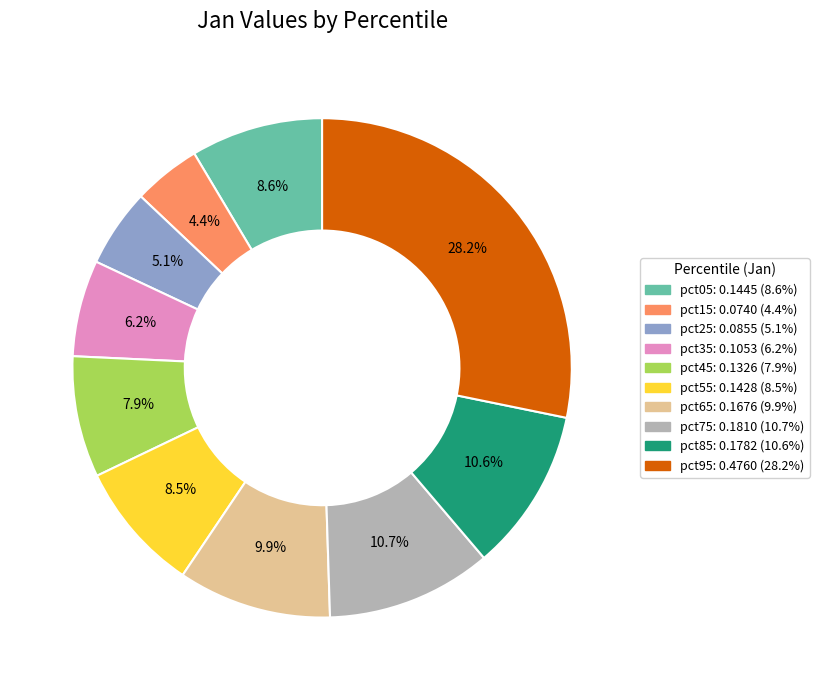

The pct35 slice represents 14% of the pie. True or false?

False